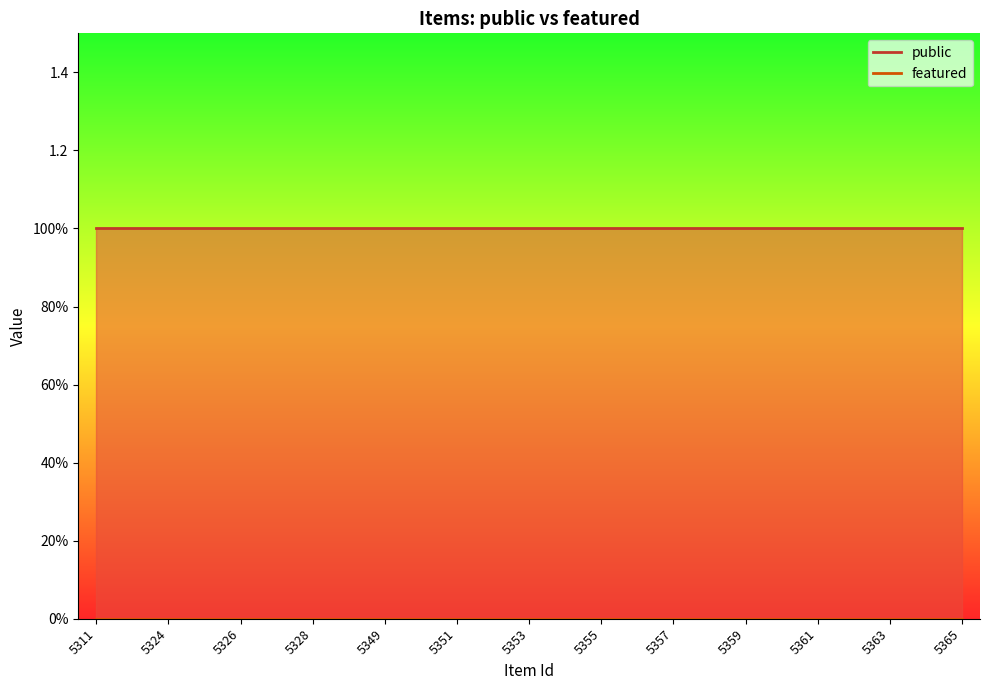

True or false: featured and public cross at least once.

False